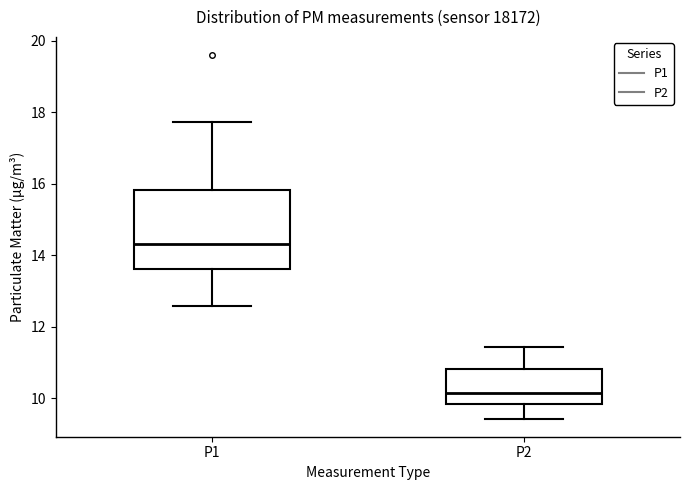

Reading left to right, transcribe this box plot: for each box, give where its median line is, the range the box spans, and where its two whiskers end, as read against the y-axis. The values are not printed on the chart, so give them approximately, as read against the axis.

P1: median 14.4, box 13.6 to 15.8, whiskers 12.6 to 17.8
P2: median 10.2, box 9.8 to 10.8, whiskers 9.4 to 11.4